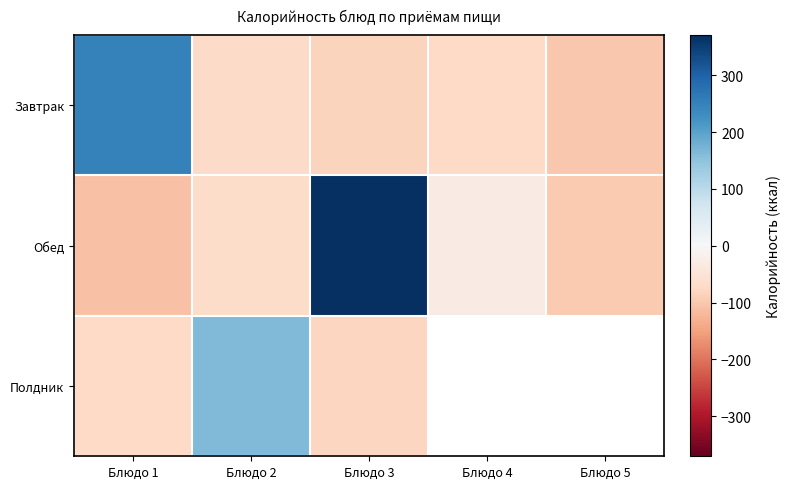

List the series in order of their peak value, highest first.

Обед, Завтрак, Полдник